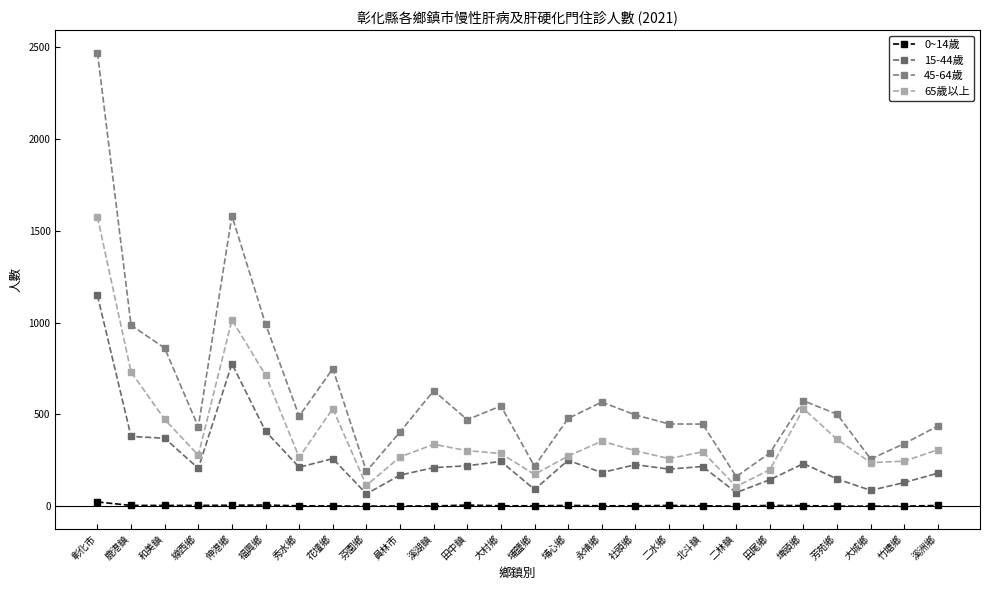

How many data points does each series have?

26